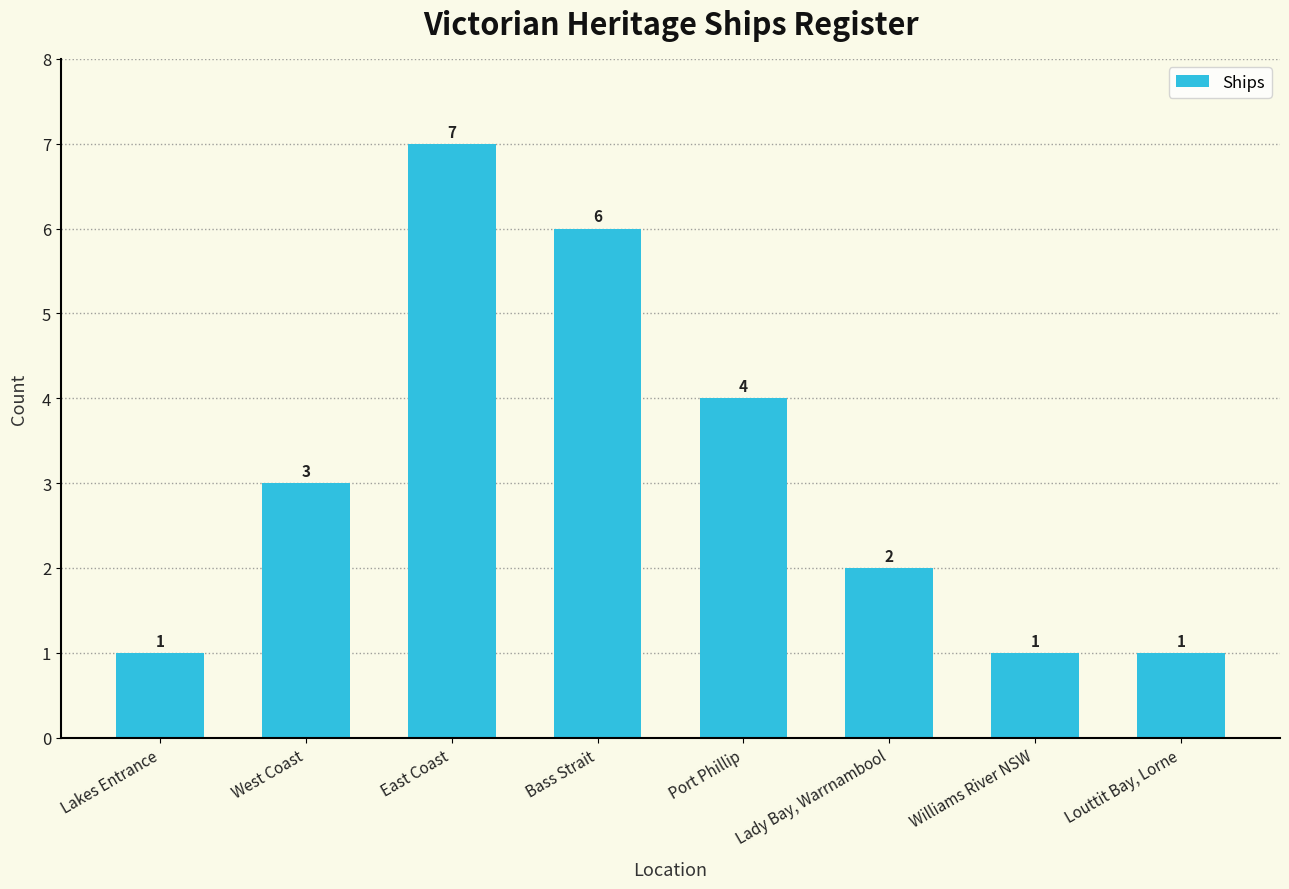

The chart shows a value of 2 at Port Phillip. True or false?

False